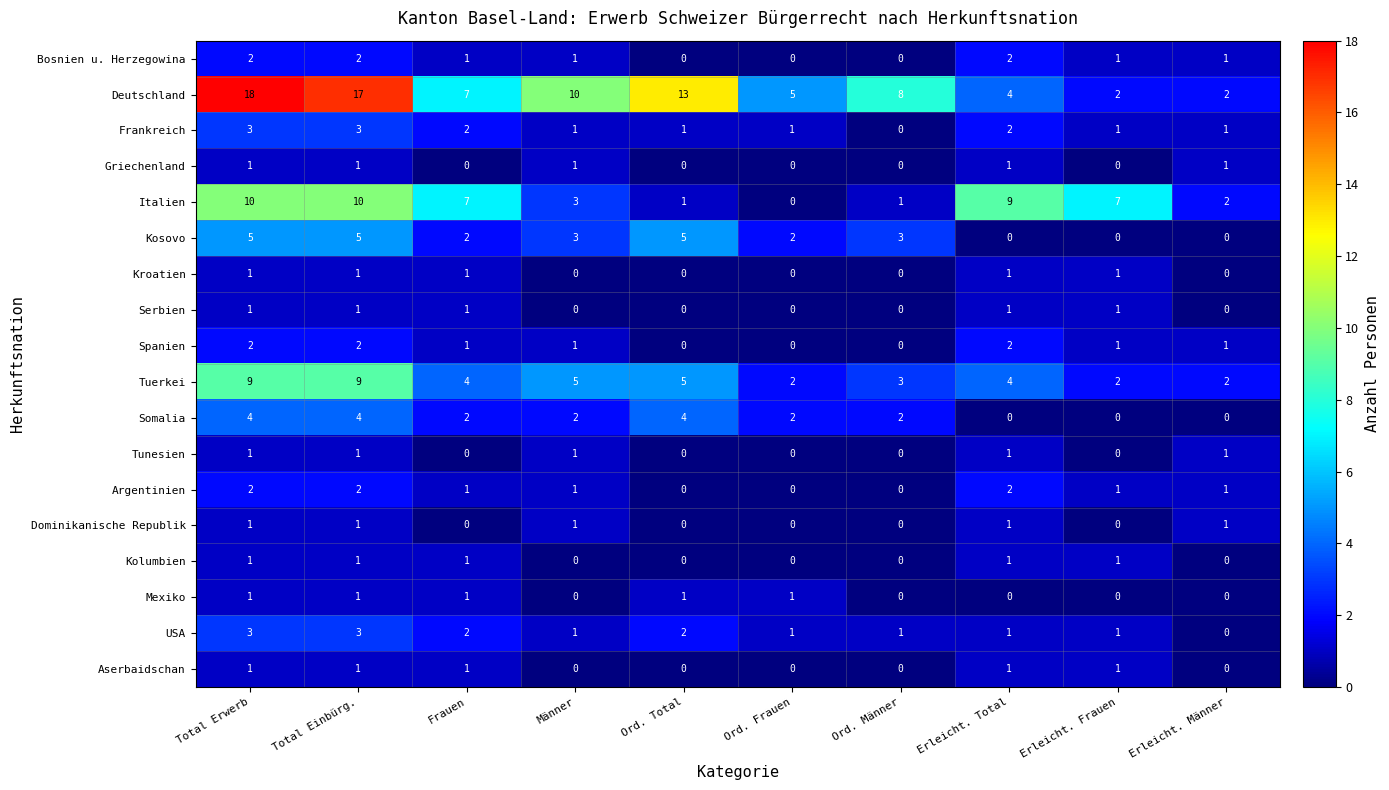

How many values in Serbien are above zero?

5